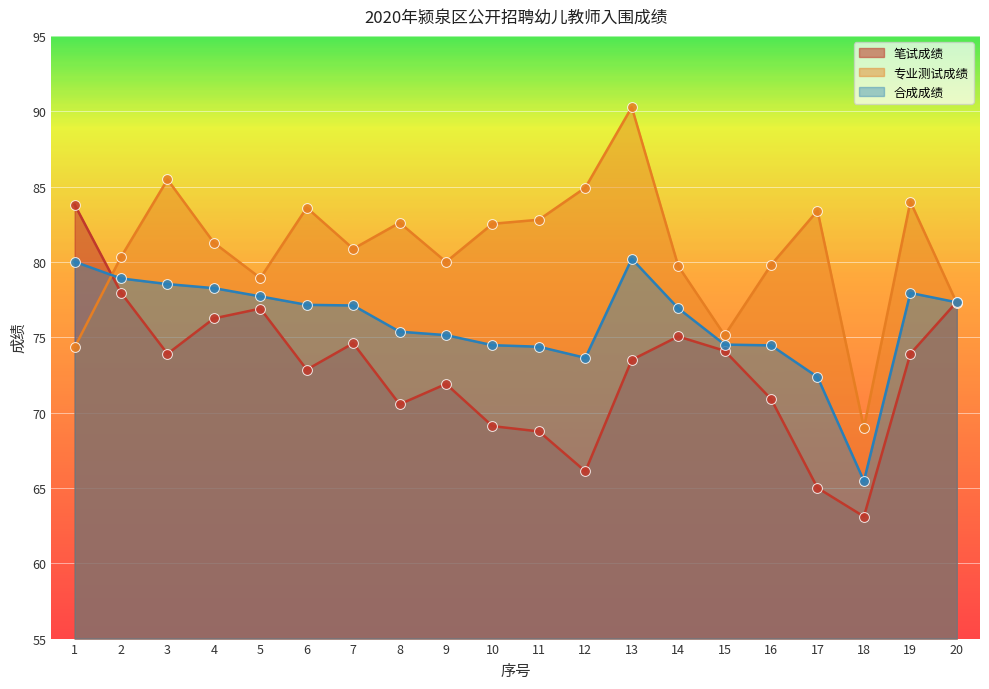

Is the value of 笔试成绩 at 1 greater than the value of 专业测试成绩 at 17?

Yes